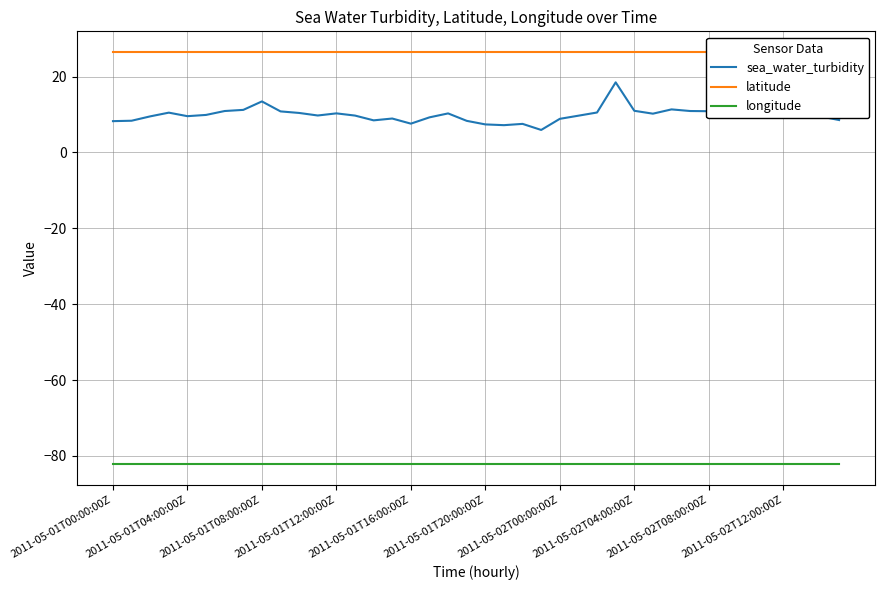

True or false: sea_water_turbidity and longitude intersect in this chart.

False